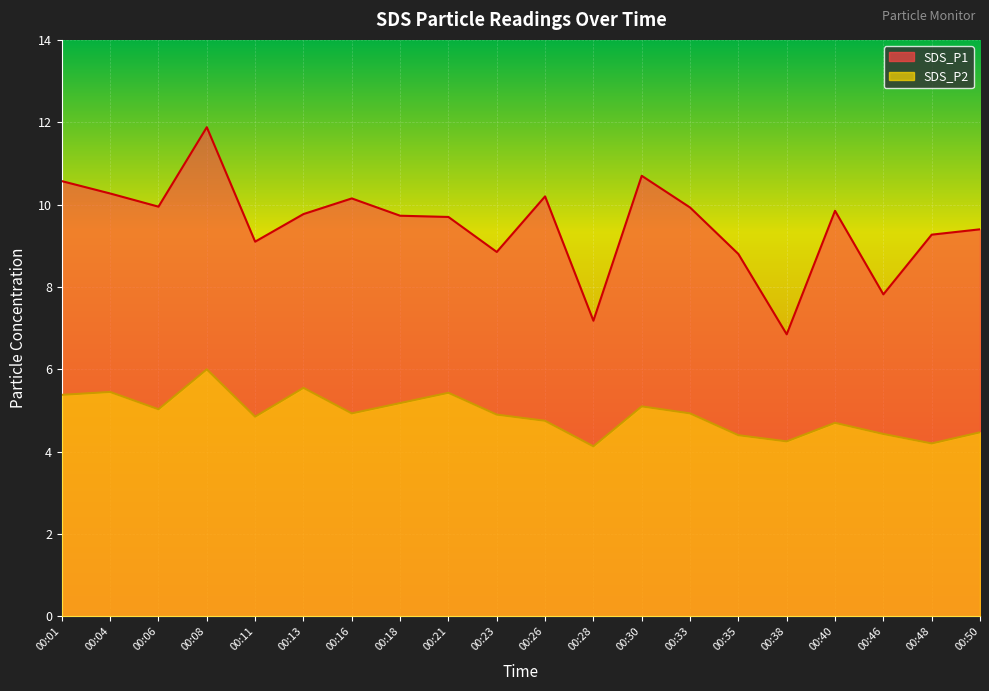

What is the greatest value displayed?

11.9